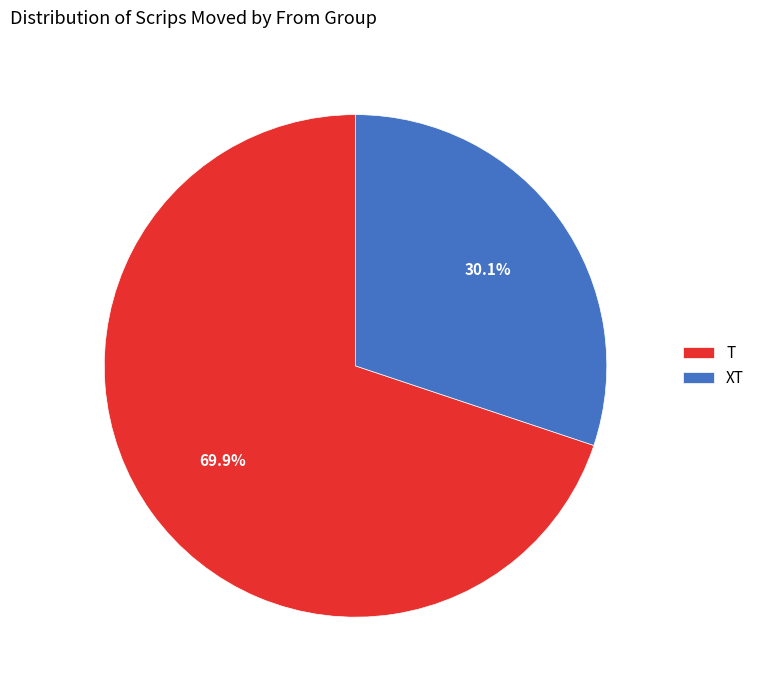

Approximately how many times larger is the value at T compared to XT?

2.3